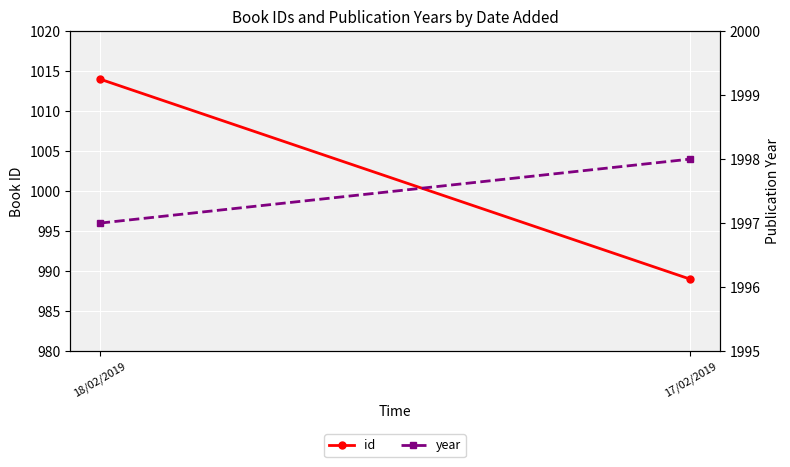

What is the spread (max minus min) of values at 18/02/2019?

983